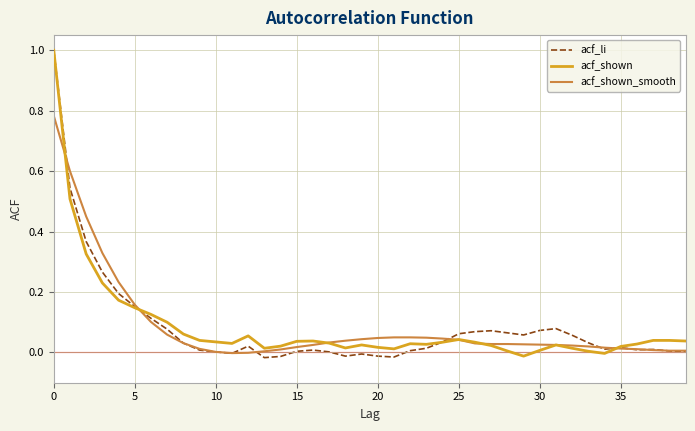

What is the greatest value displayed?

1.0